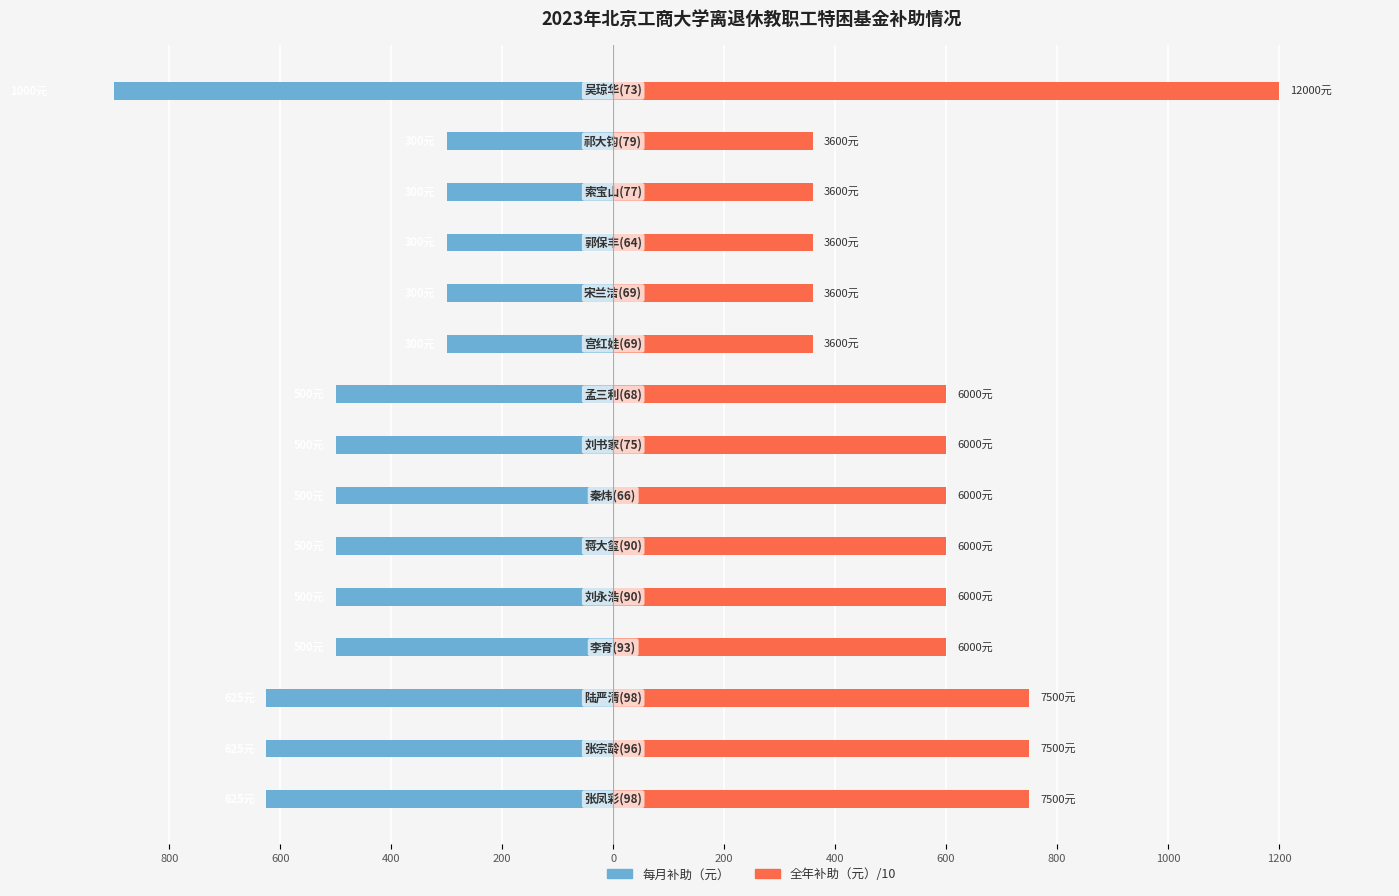

Is the value of 全年补助（元）/10 at 1000 greater than the value of 每月补助（元） at 1000?

Yes